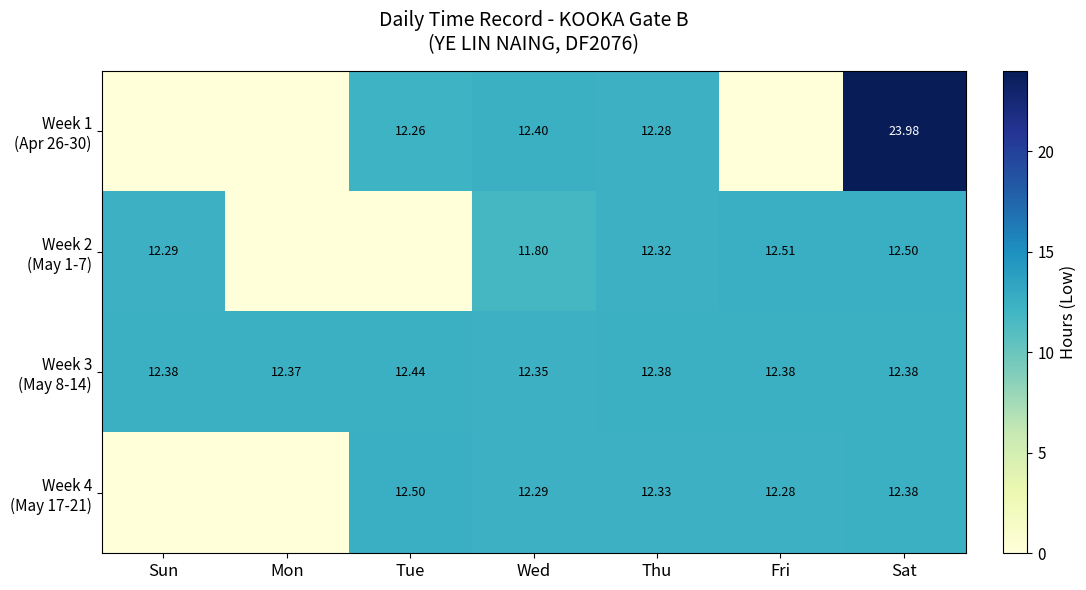

Rank the categories by Week 1 (Apr 26-30) value from highest to lowest.

Sat, Wed, Thu, Tue, Sun, Mon, Fri